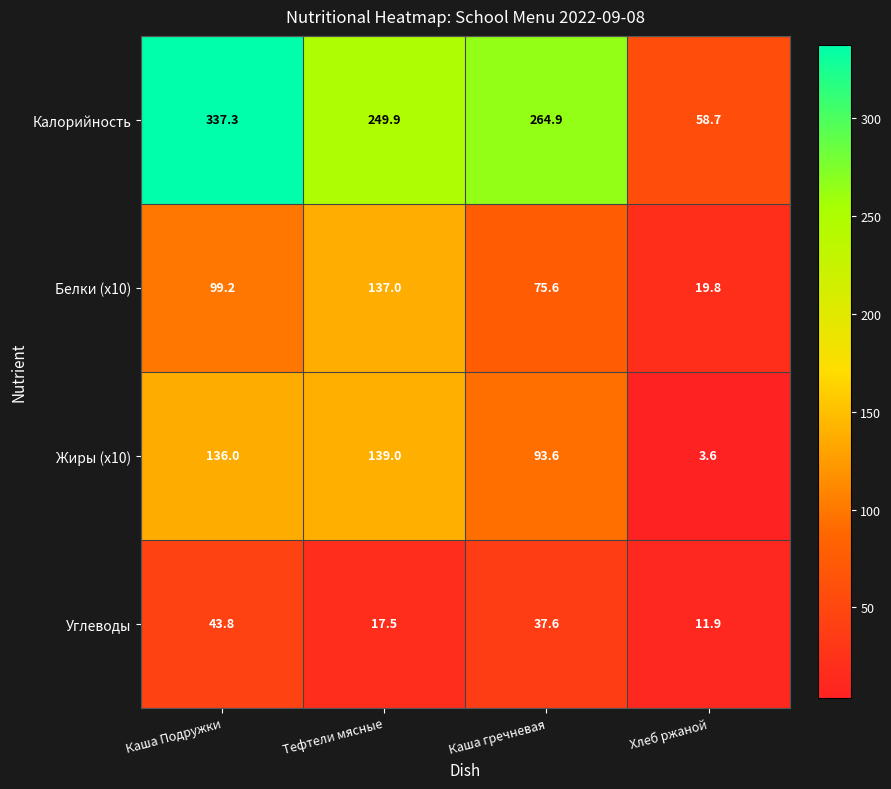

Reading left to right, what are all the values shown in this chart?

Калорийность: 337.3	249.9	264.9	58.7
Белки (x10): 99.2	137.0	75.6	19.8
Жиры (x10): 136.0	139.0	93.6	3.6
Углеводы: 43.8	17.5	37.6	11.9